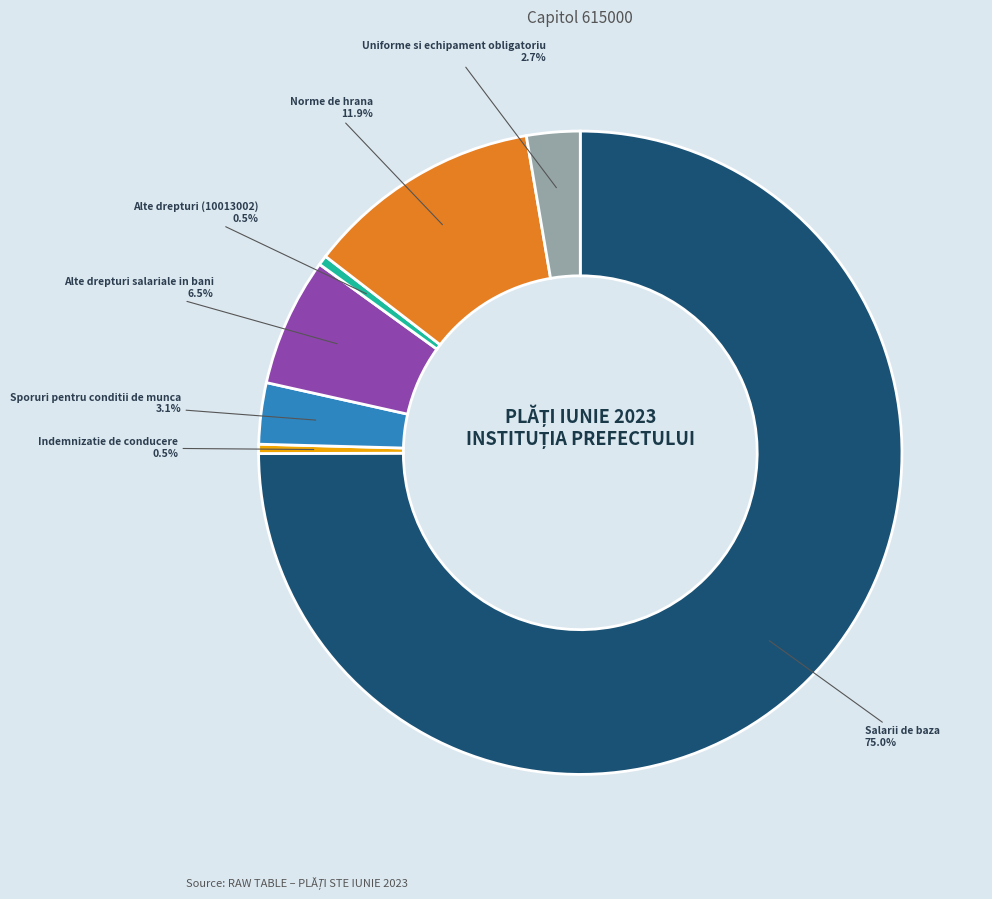

Between Uniforme si echipament obligatoriu and Norme de hrana, which is larger?

Norme de hrana